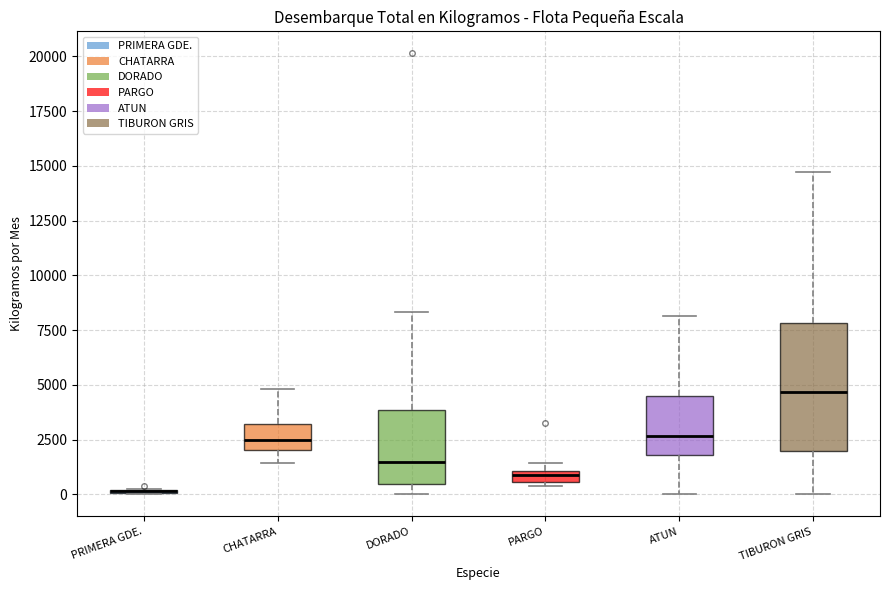

Where does the upper whisker of the box for DORADO end on the y-axis? The values are not printed on the chart, so give them approximately, as read against the axis.

8500